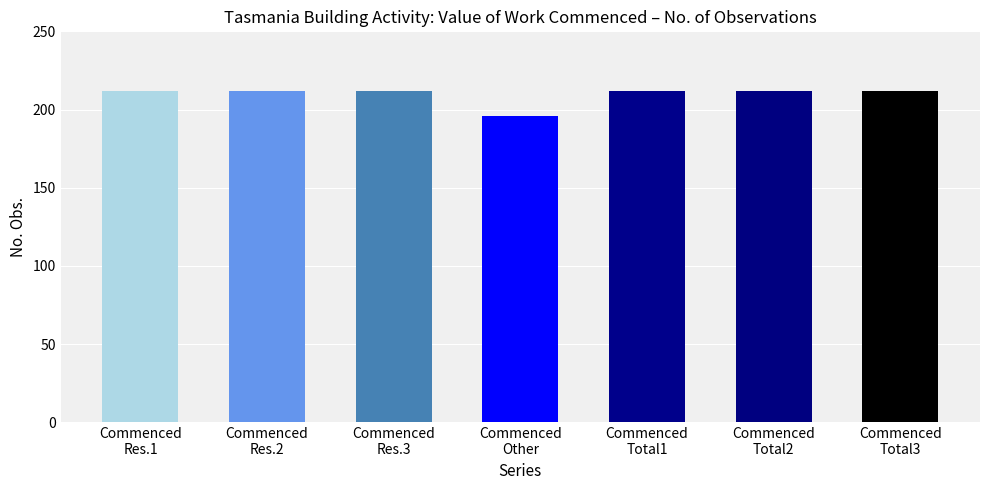

Are the bars horizontal?

No